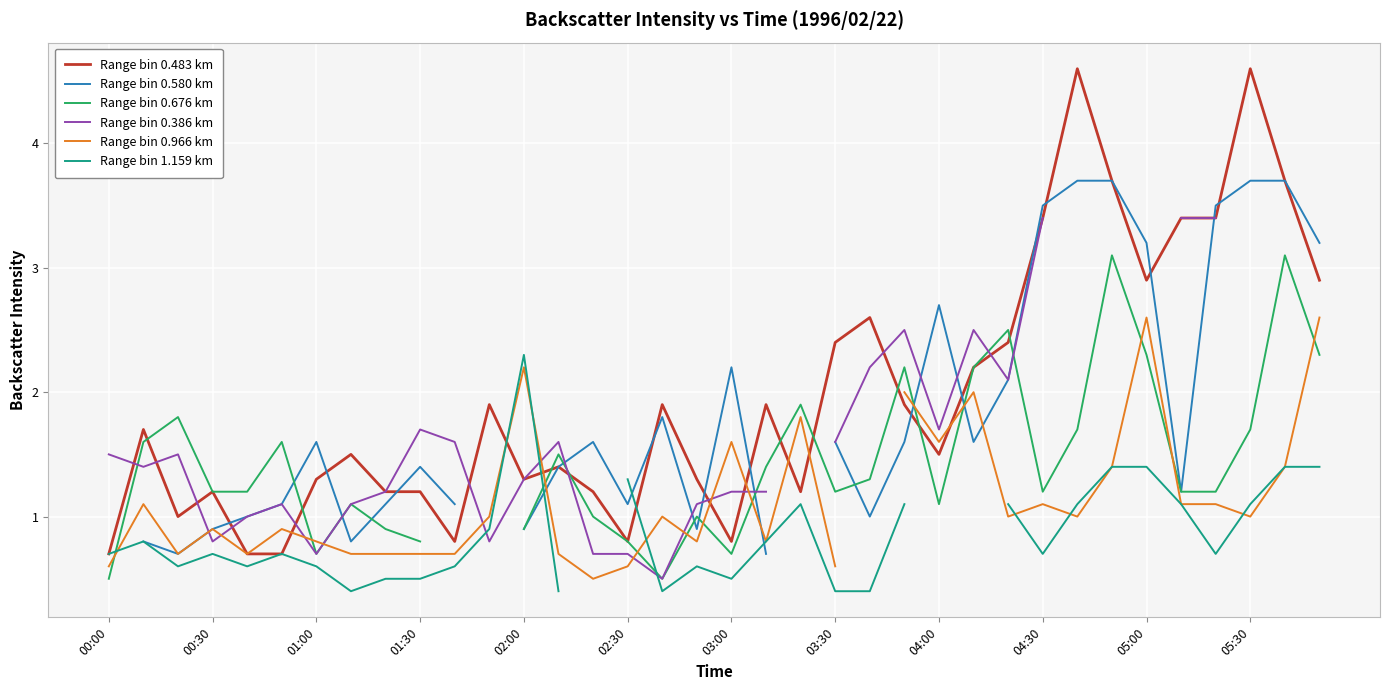

What is the lowest value of the Range bin 0.483 km series?

0.7